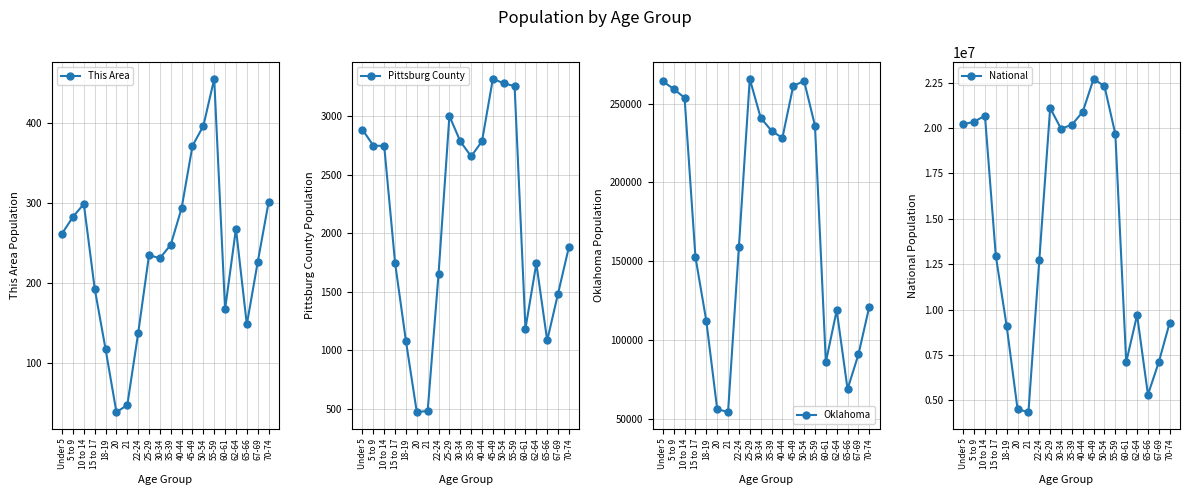

In Oklahoma, how many points are higher than both neighbors (excluding endpoints)?

3